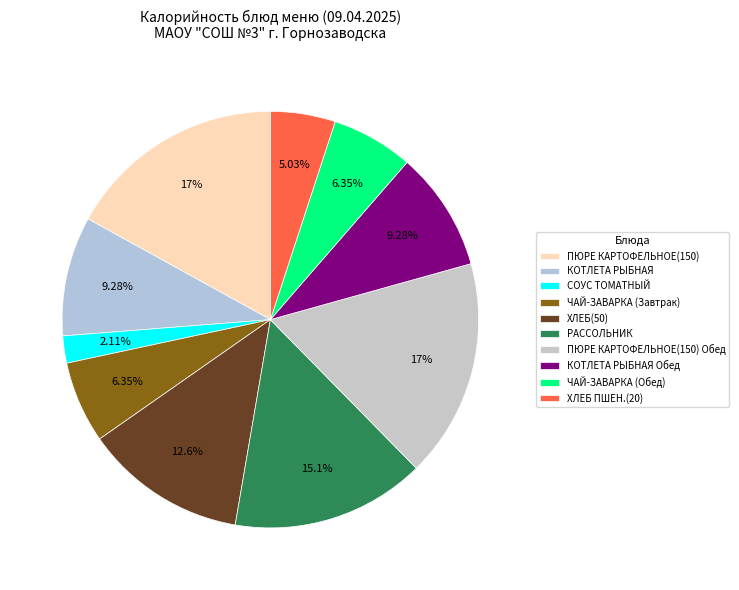

Rank the categories by value from lowest to highest.

СОУС ТОМАТНЫЙ, ХЛЕБ ПШЕН.(20), ЧАЙ-ЗАВАРКА (Завтрак), ЧАЙ-ЗАВАРКА (Обед), КОТЛЕТА РЫБНАЯ, КОТЛЕТА РЫБНАЯ Обед, ХЛЕБ(50), РАССОЛЬНИК, ПЮРЕ КАРТОФЕЛЬНОЕ(150), ПЮРЕ КАРТОФЕЛЬНОЕ(150) Обед